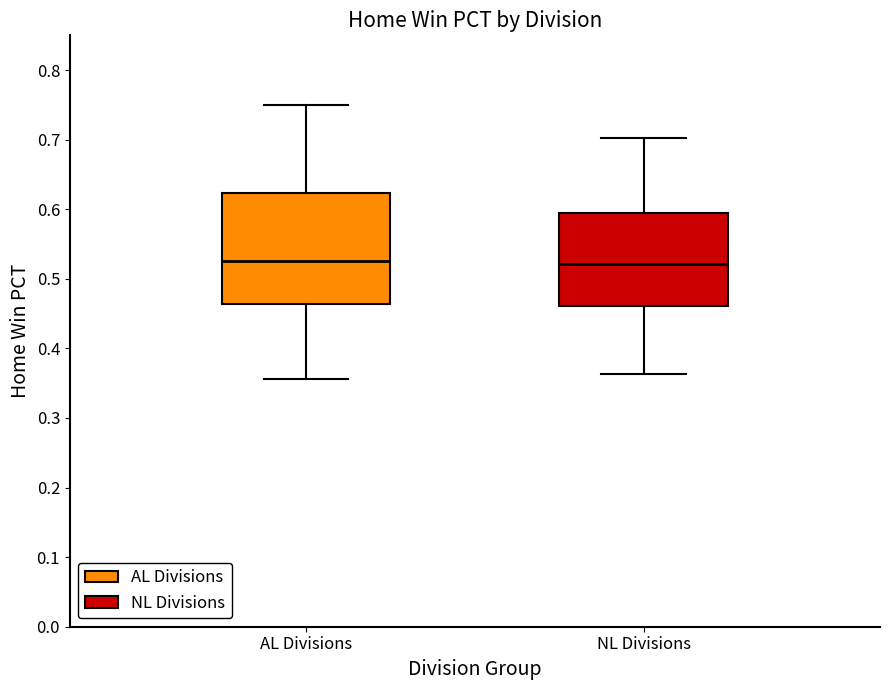

Reading left to right, transcribe this box plot: for each box, give where its median line is, the range the box spans, and where its two whiskers end, as read against the y-axis. The values are not printed on the chart, so give them approximately, as read against the axis.

AL Divisions: median 0.53, box 0.46 to 0.62, whiskers 0.36 to 0.75
NL Divisions: median 0.52, box 0.46 to 0.60, whiskers 0.36 to 0.70